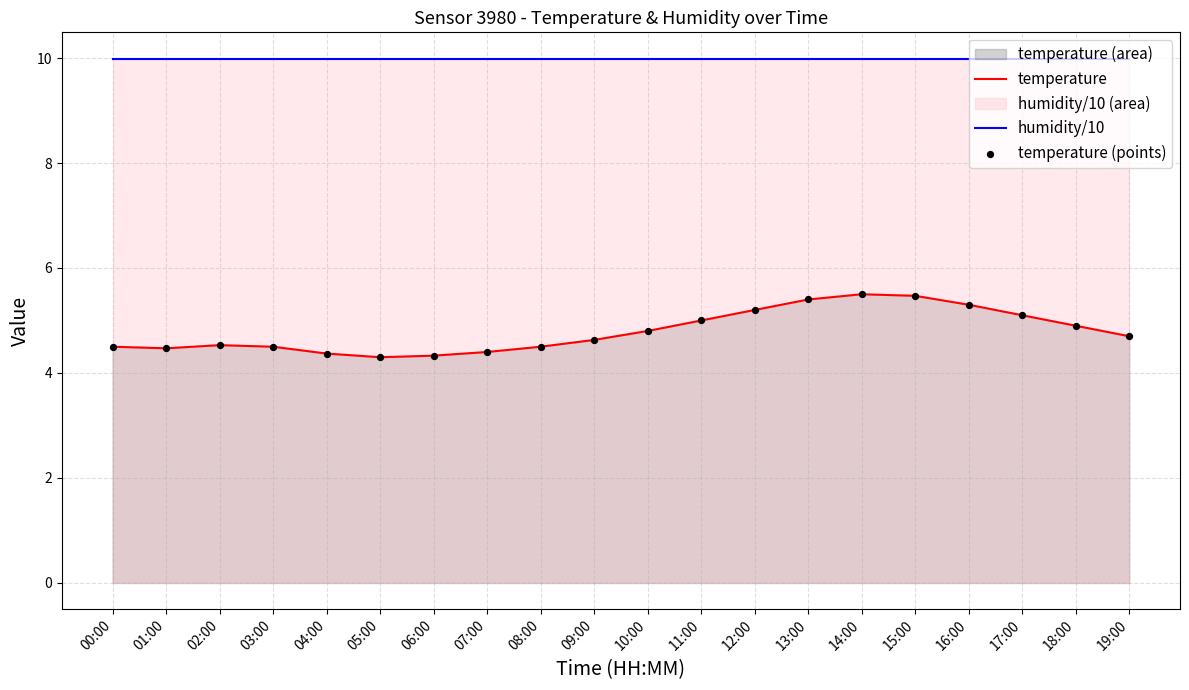

Which series reaches the maximum Y coordinate?

humidity/10